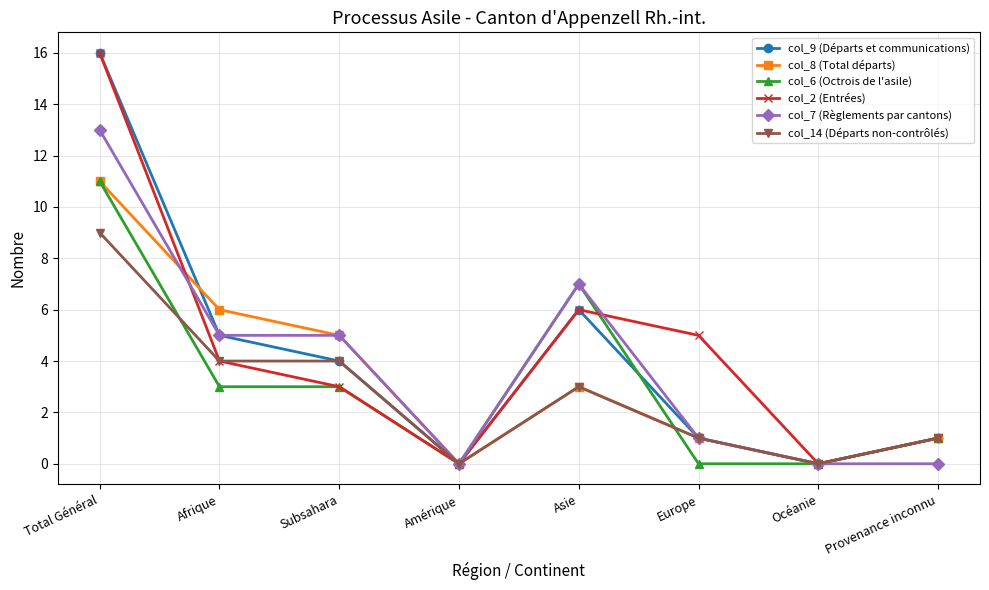

The col_7 (Règlements par cantons) series shows 5 at Afrique. True or false?

True